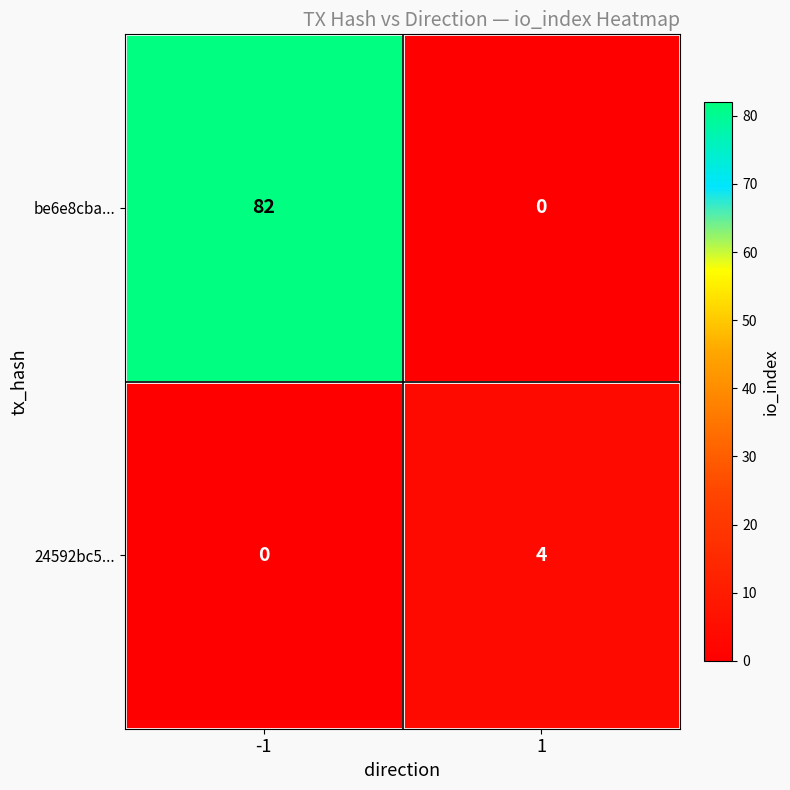

List the series in order of their overall mean, highest first.

be6e8cba..., 24592bc5...